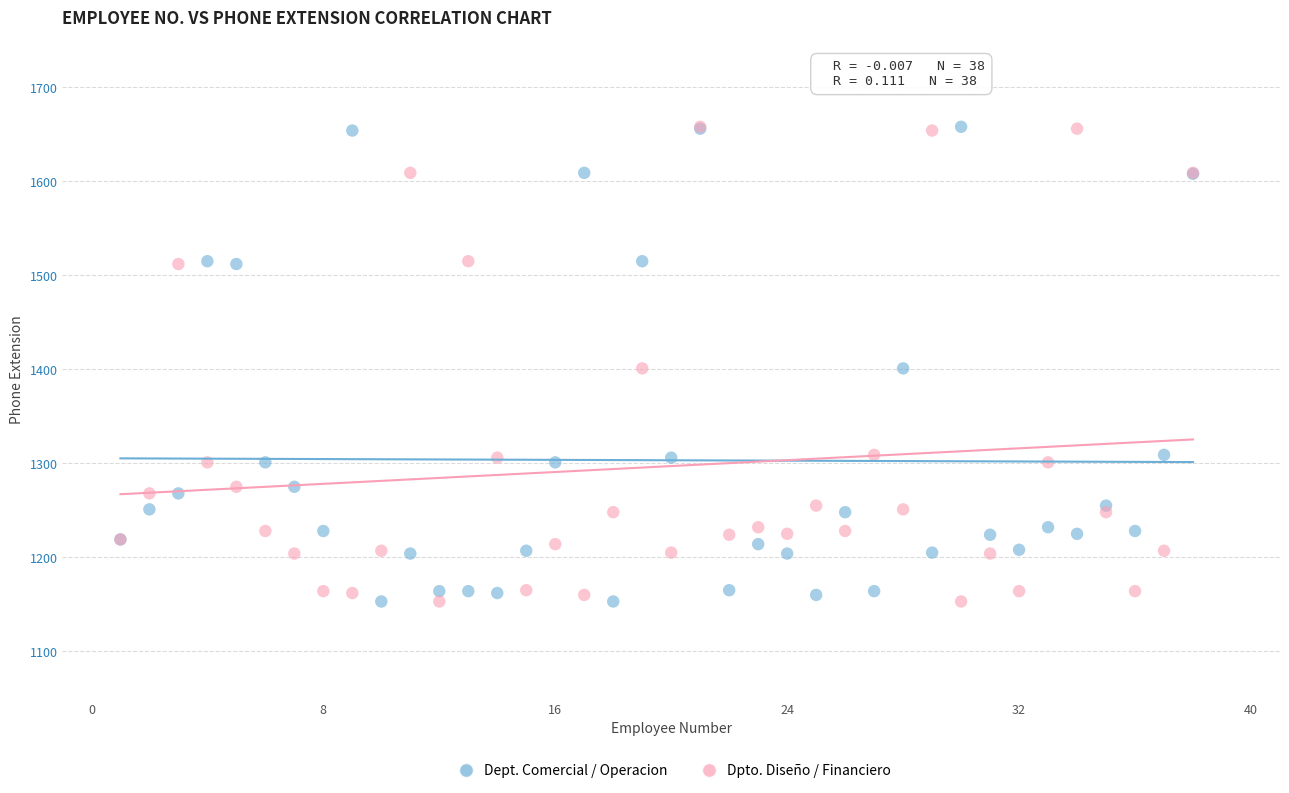

What are all the series names shown in the legend?

Dept. Comercial / Operacion, Dpto. Diseño / Financiero